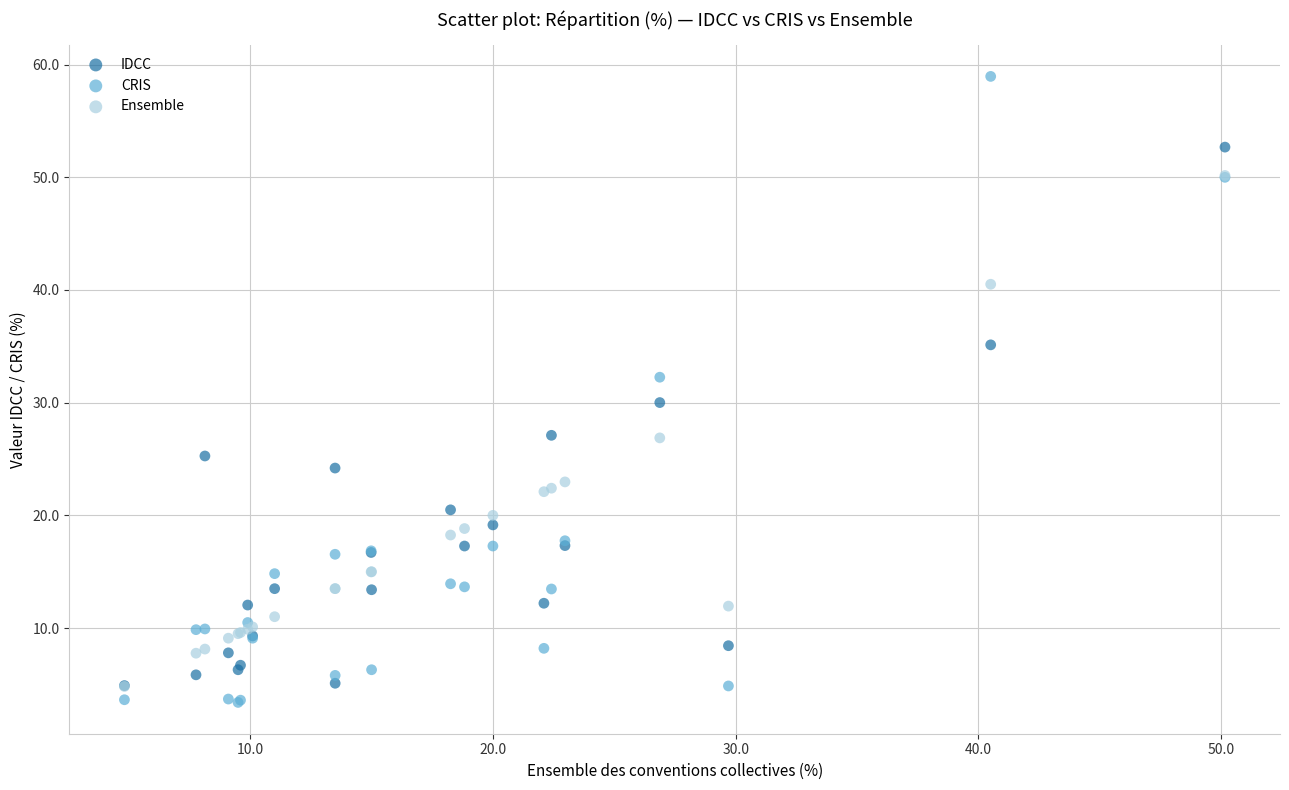

What are all the series names shown in the legend?

IDCC, CRIS, Ensemble